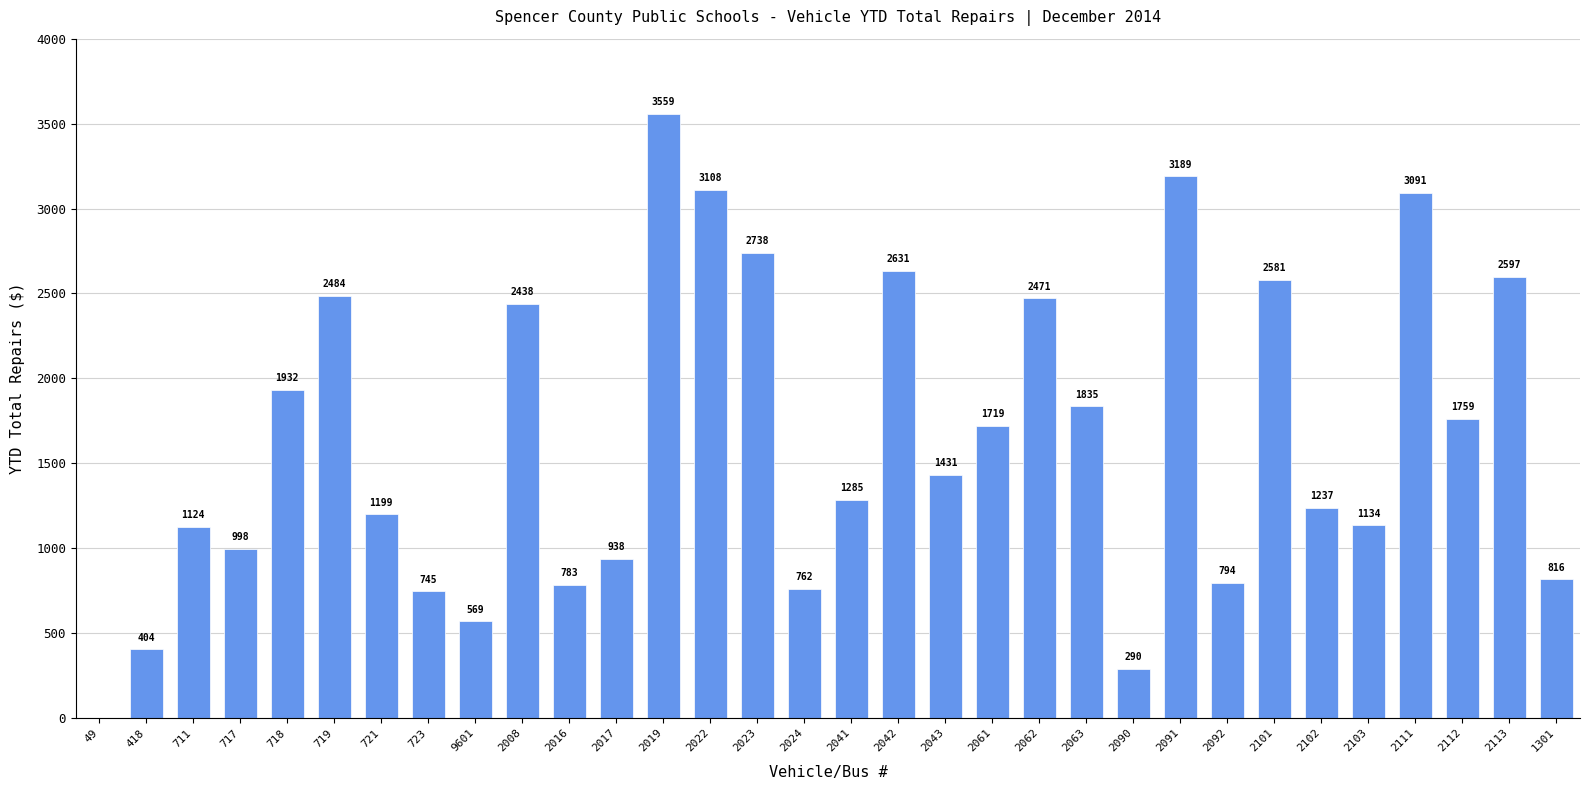

How many values are above zero?

31